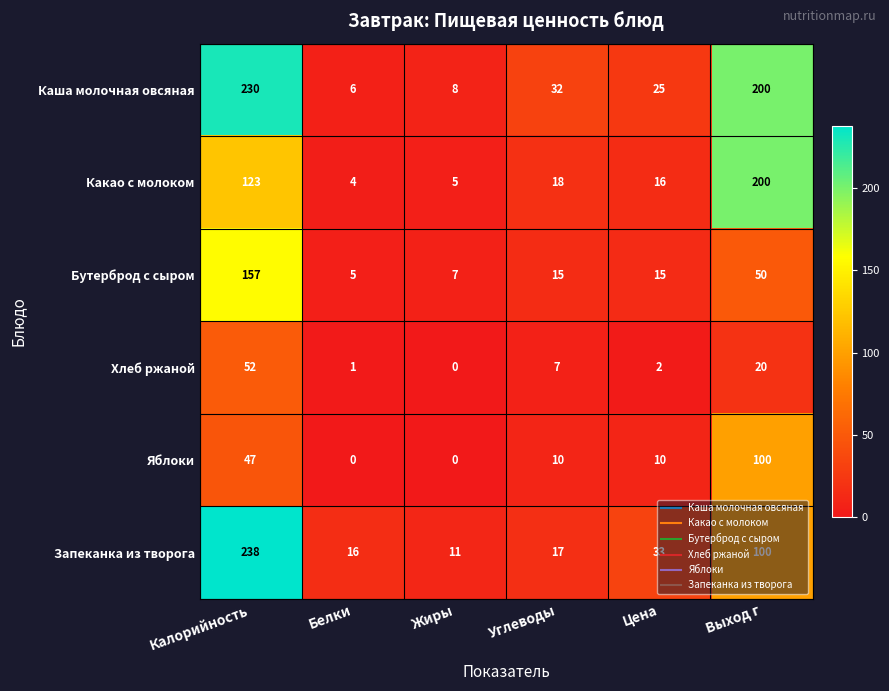

Which series has the largest range (max minus min)?

Запеканка из творога